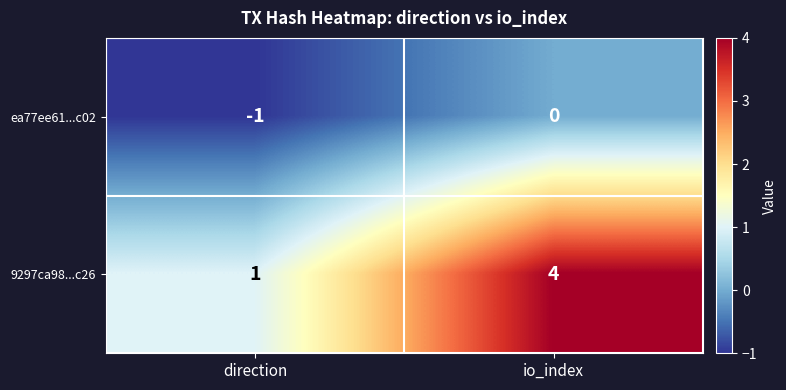

The value of 9297ca98...c26 at io_index is 4. True or false?

True